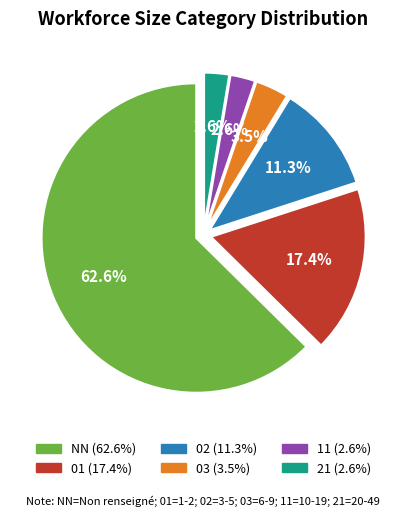

What percentage do 11 and 01 together represent?

20.0%